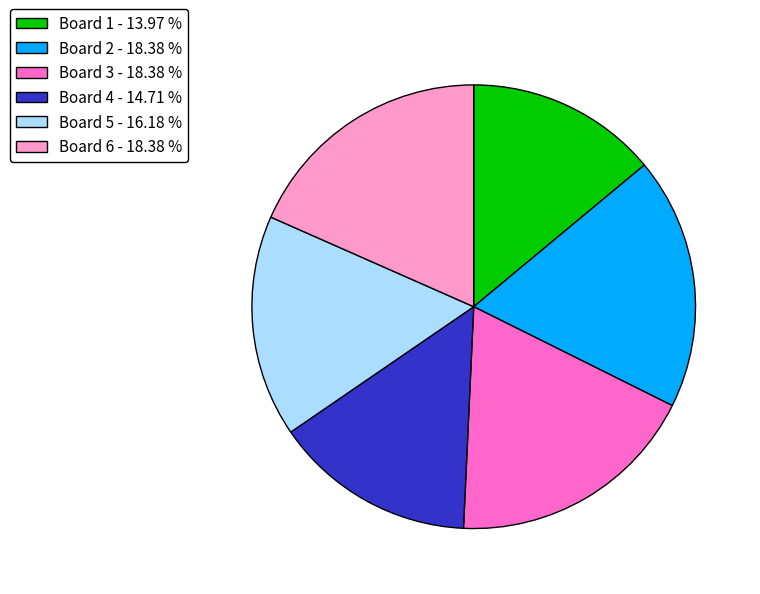

Count the number of slices in the pie.

6